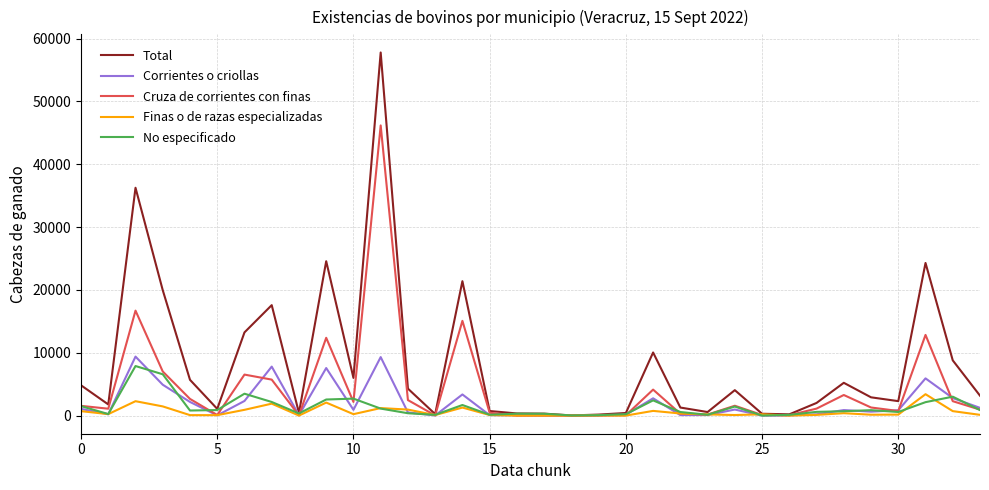

List the series in order of their peak value, highest first.

Total, Cruza de corrientes con finas, Corrientes o criollas, No especificado, Finas o de razas especializadas